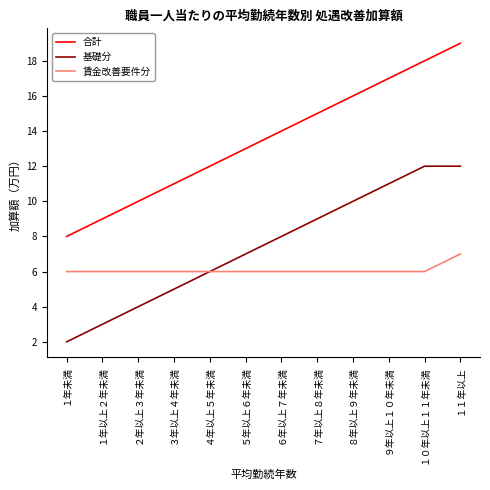

What is the sum of the 賃金改善要件分 values at ４年以上５年未満 and ３年以上４年未満?

12